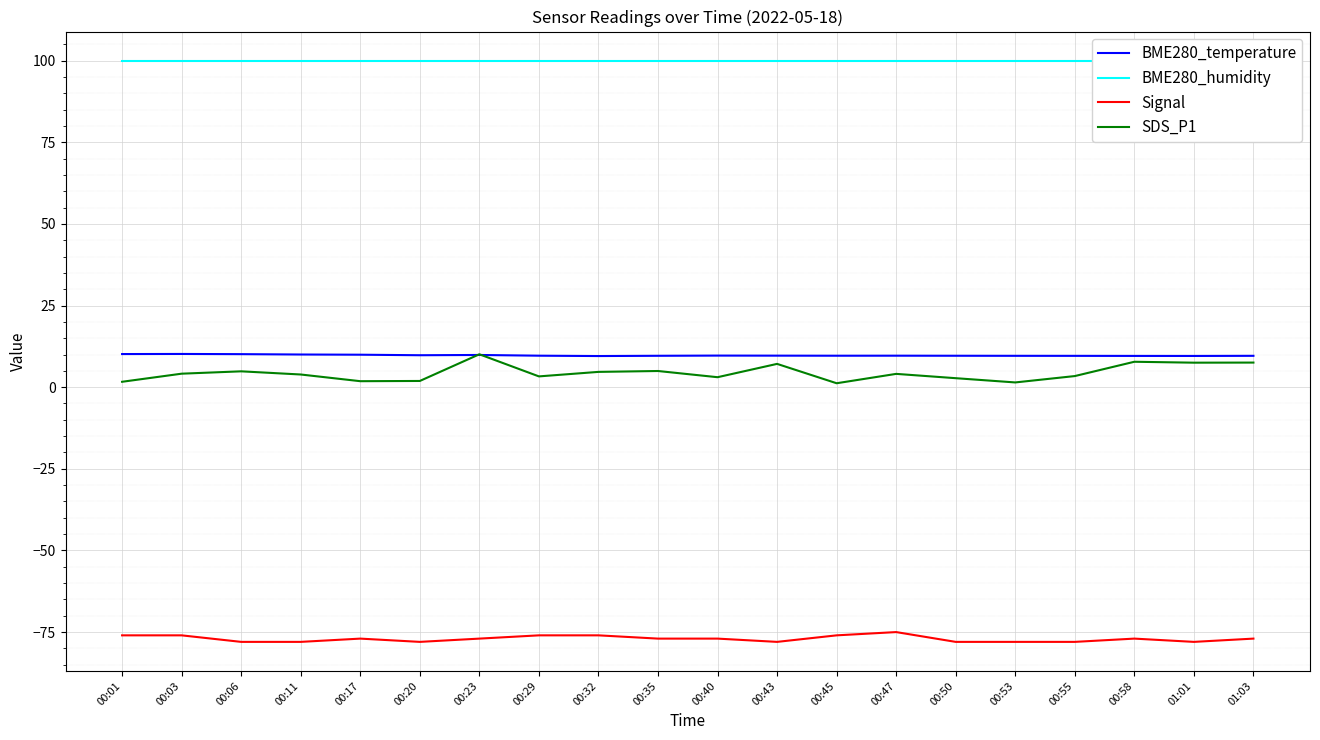

True or false: Signal and SDS_P1 intersect in this chart.

False